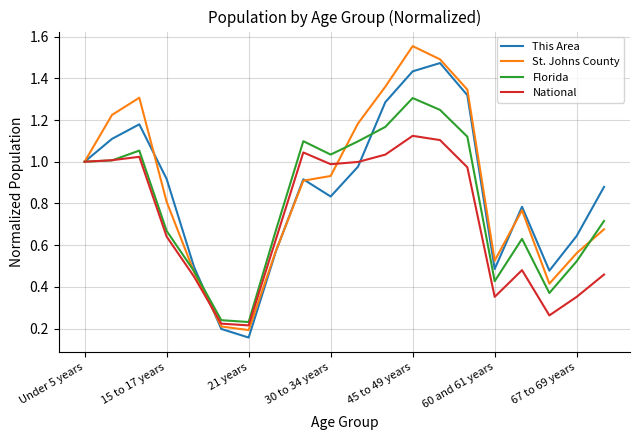

Rank the series by their maximum value, from lowest to highest.

National, Florida, This Area, St. Johns County